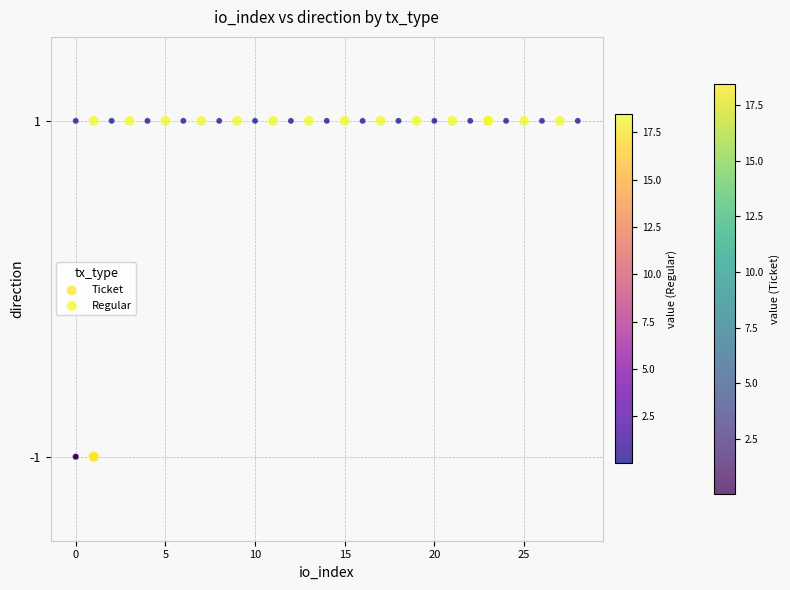

Which series contains the highest Y value?

Regular